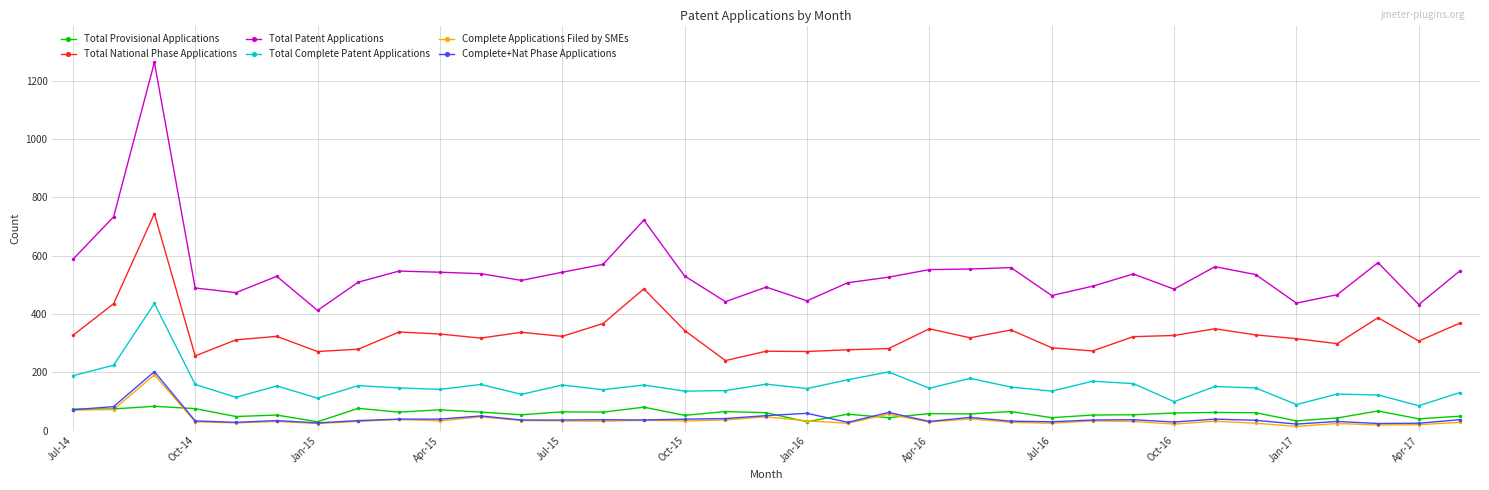

What is the greatest value displayed?

1263